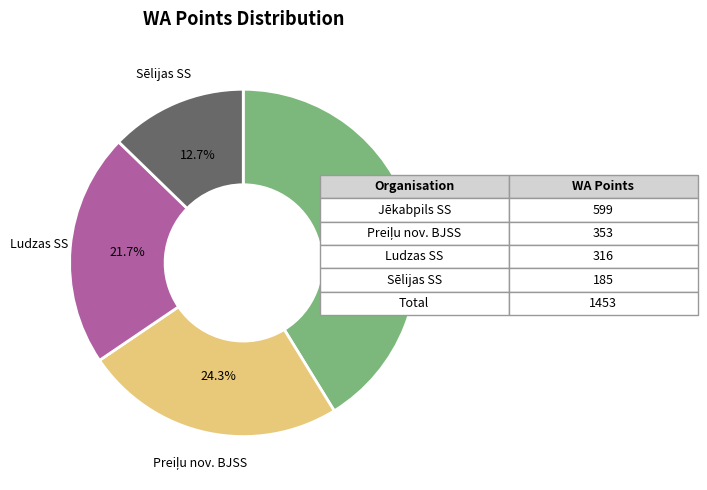

Does any single category account for the majority?

No